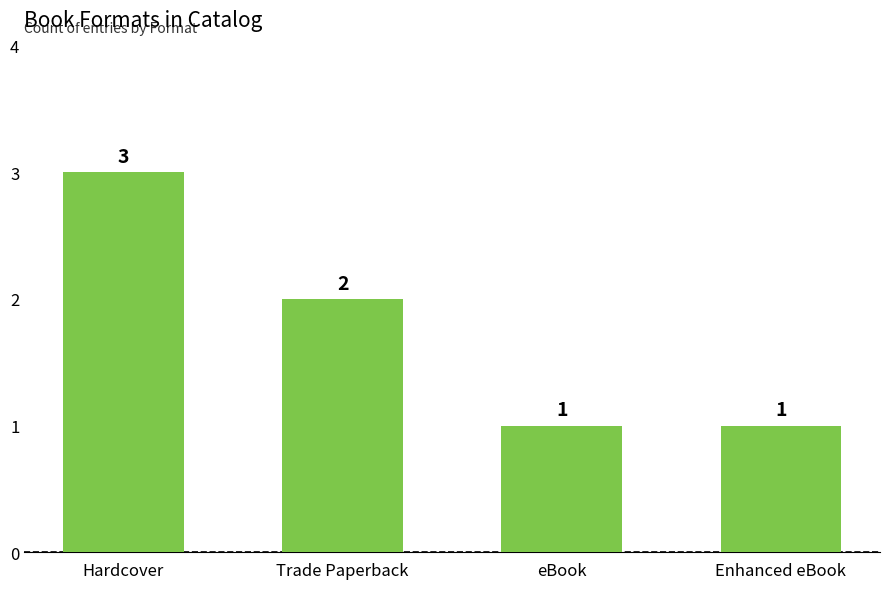

What is the greatest value displayed?

3